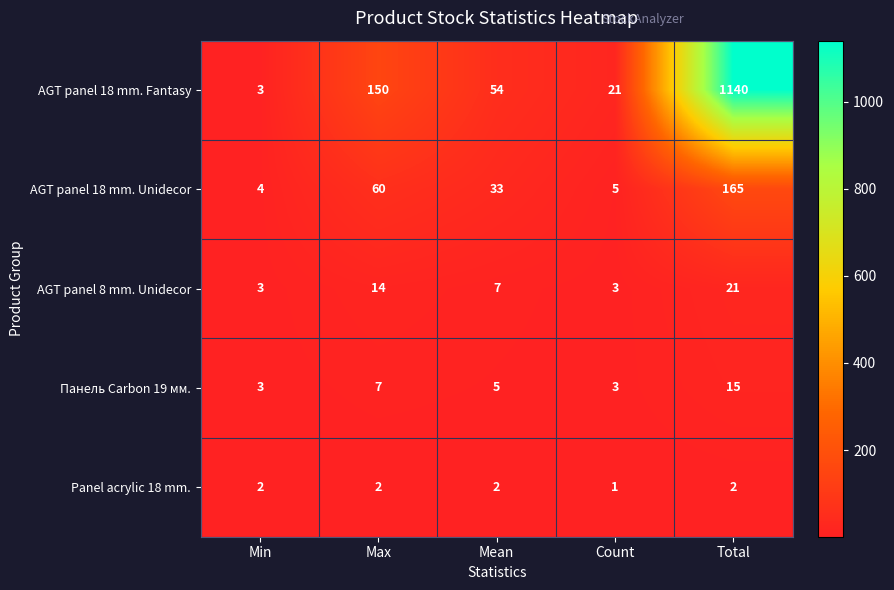

What is the total value across all series at Mean?

101